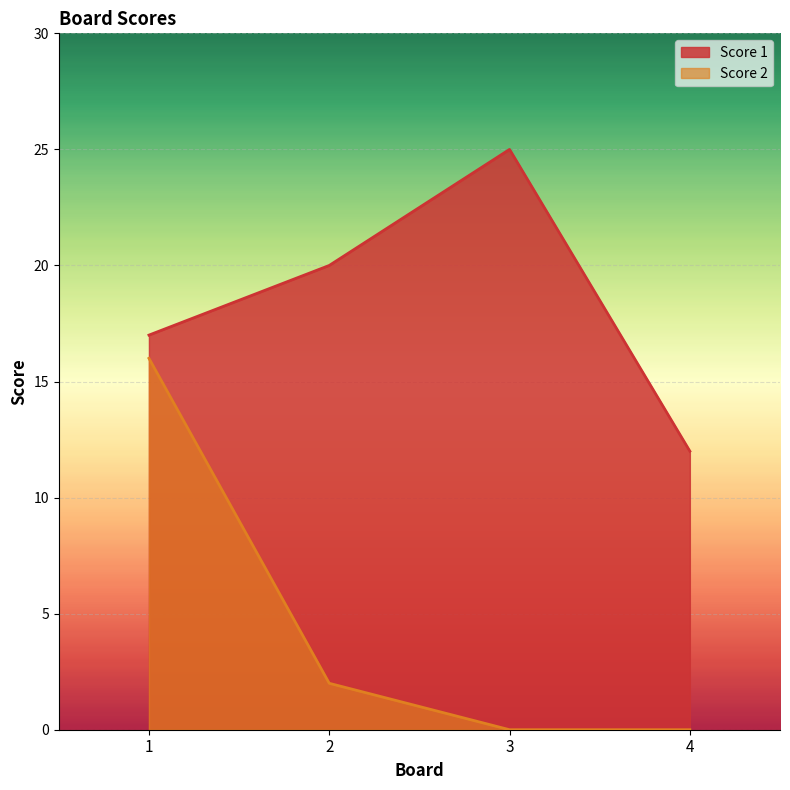

How many values in the Score 1 series are below 20?

2